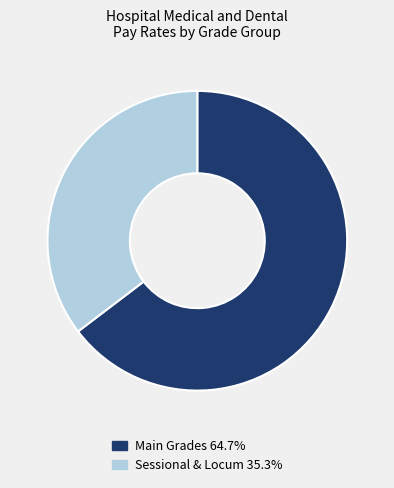

Does any single category account for the majority?

Yes